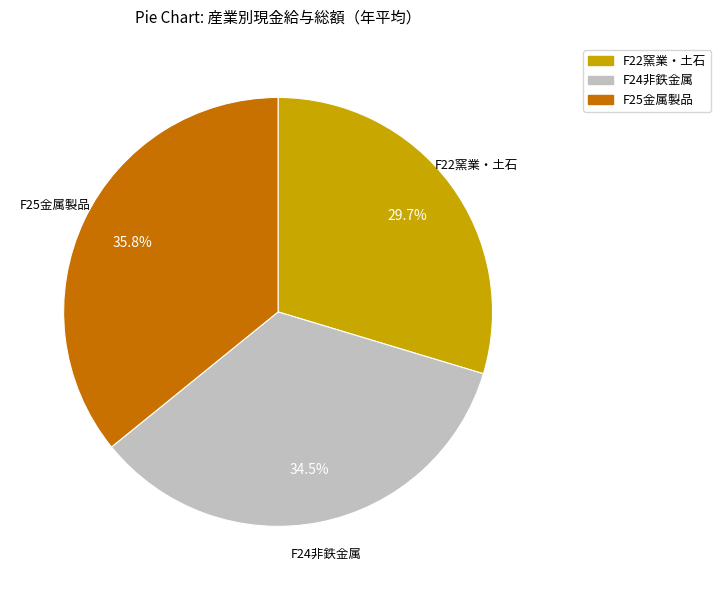

How many segments does this pie chart have?

3